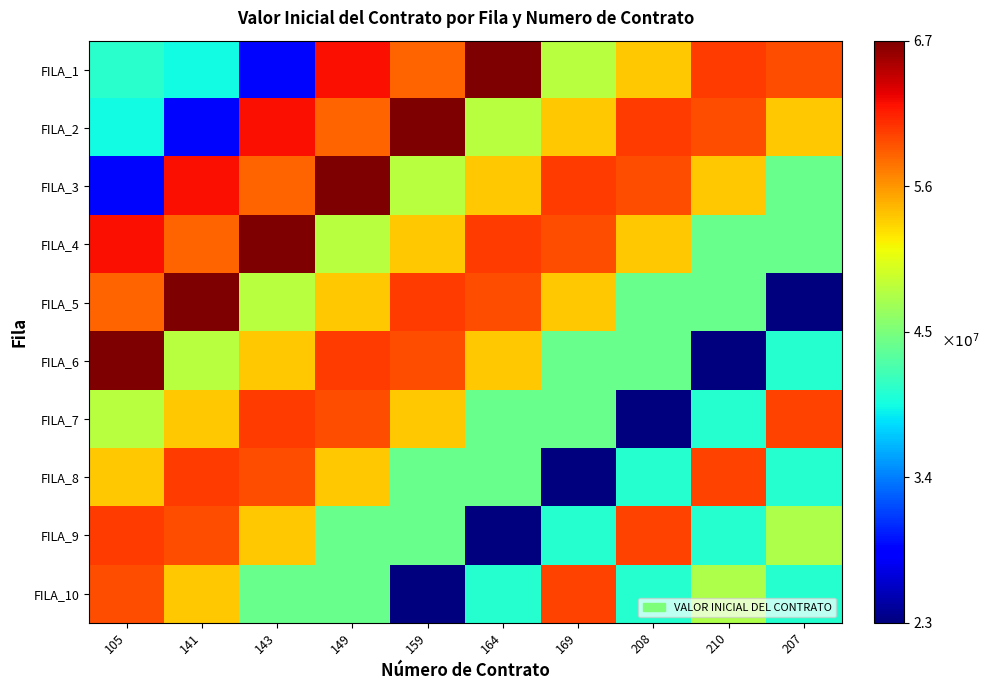

What is the total value across all series at 169?

487772643.3